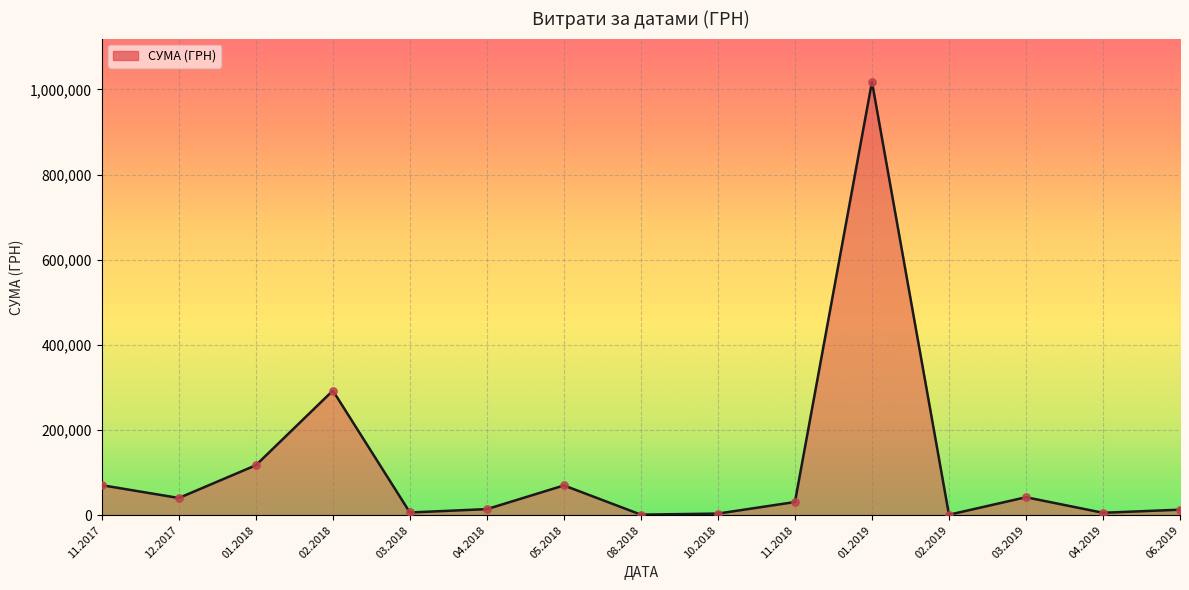

Between 12.2017 and 01.2018, which is larger?

01.2018